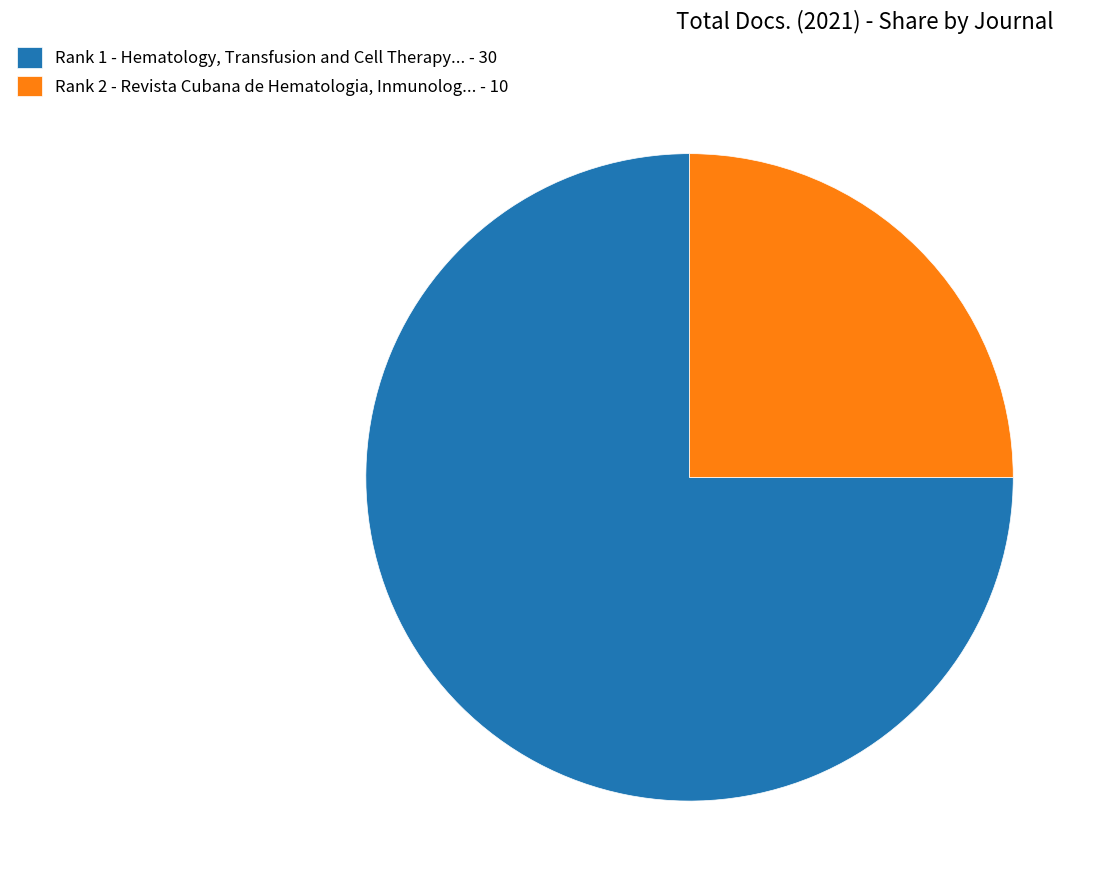

Is Rank 1 - Hematology, Transfusion and Cell Therapy... - 30 the majority of the pie?

Yes